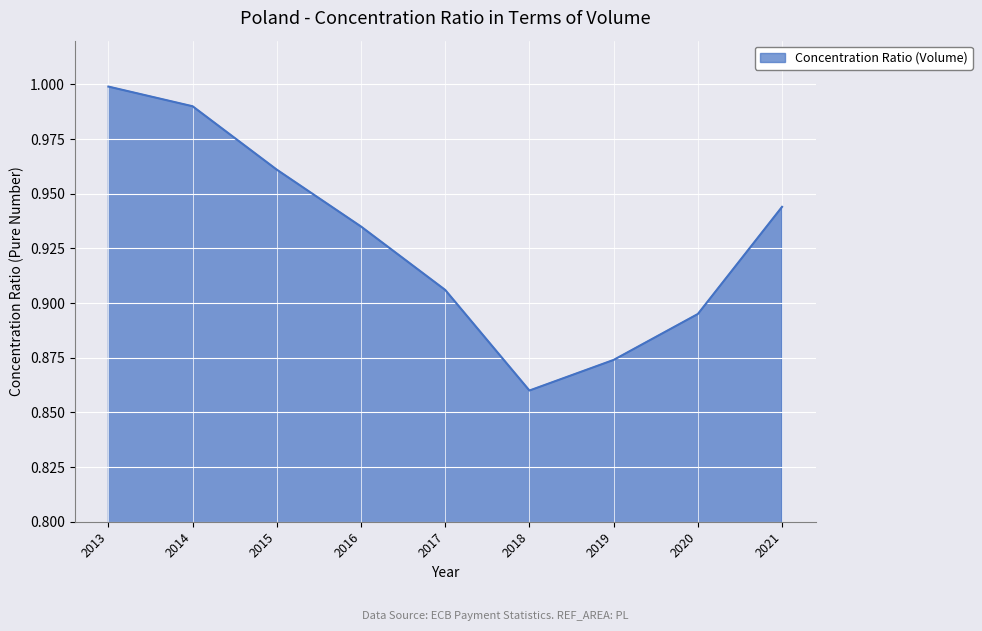

Where is the data nearest to the value 0?

2018